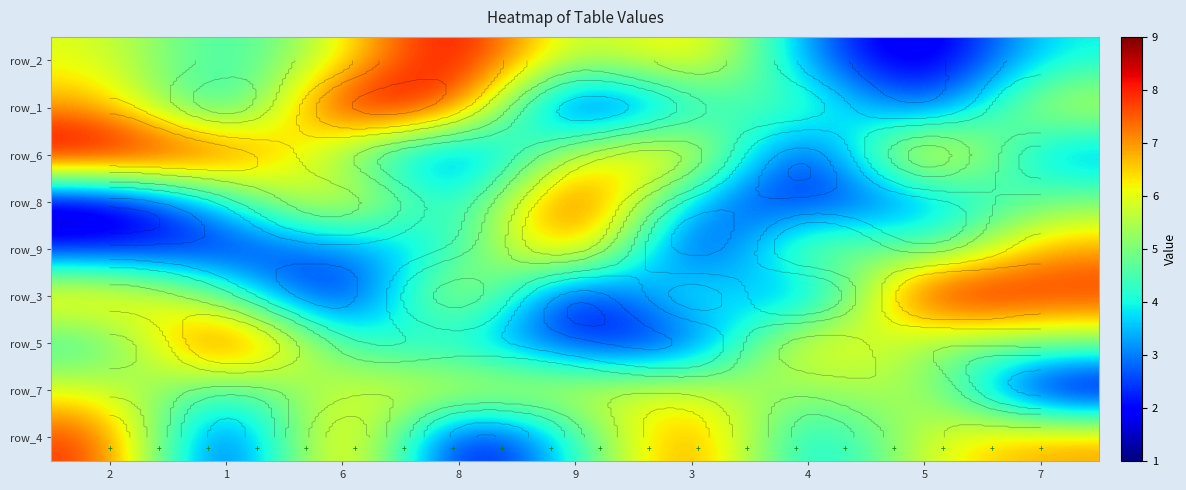

Count the number of categories in the chart.

9